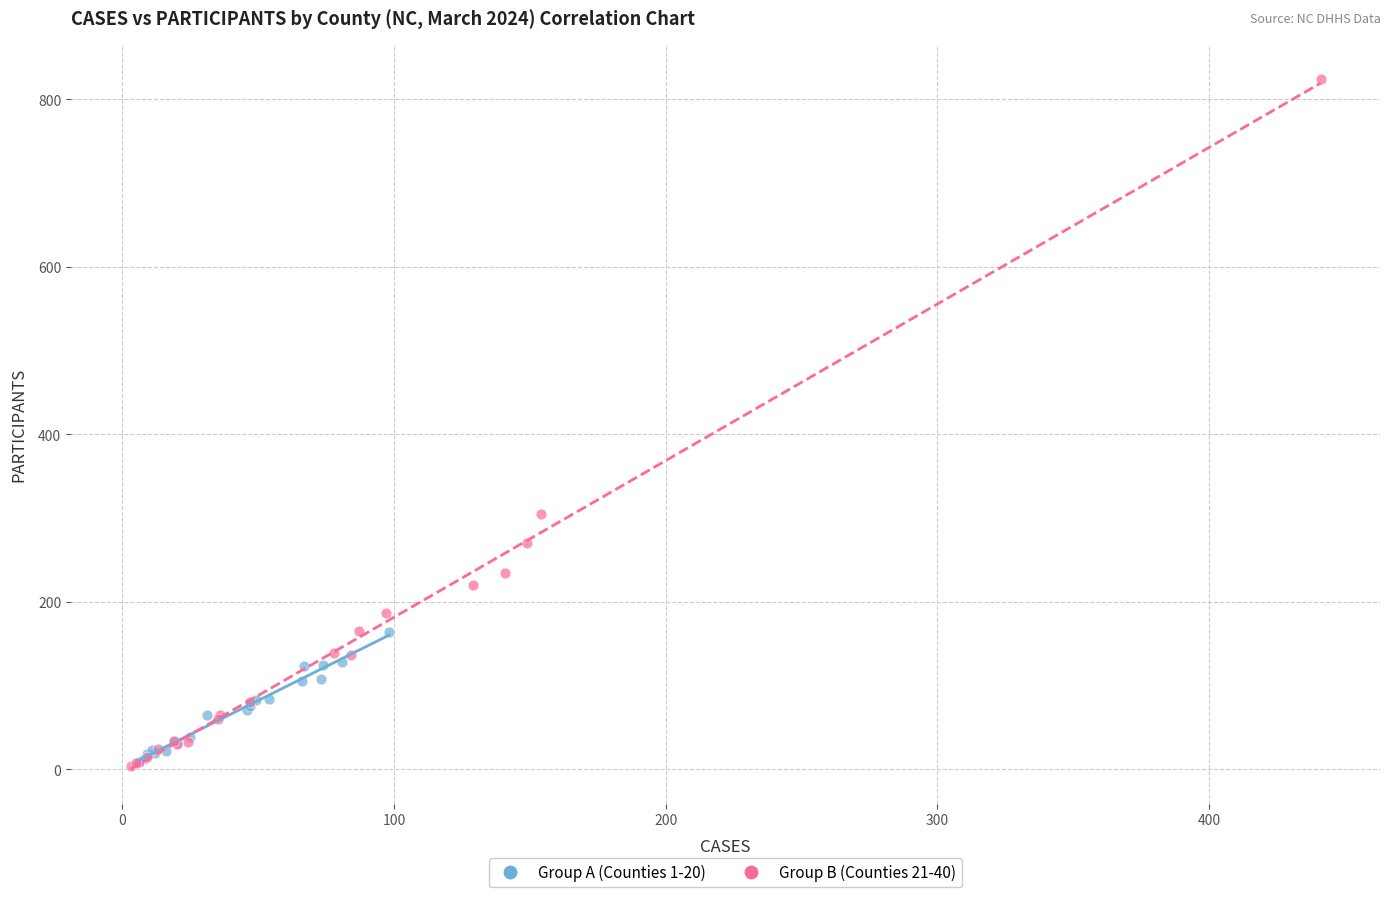

Which series has the largest Y range (max minus min)?

Group B (Counties 21-40)